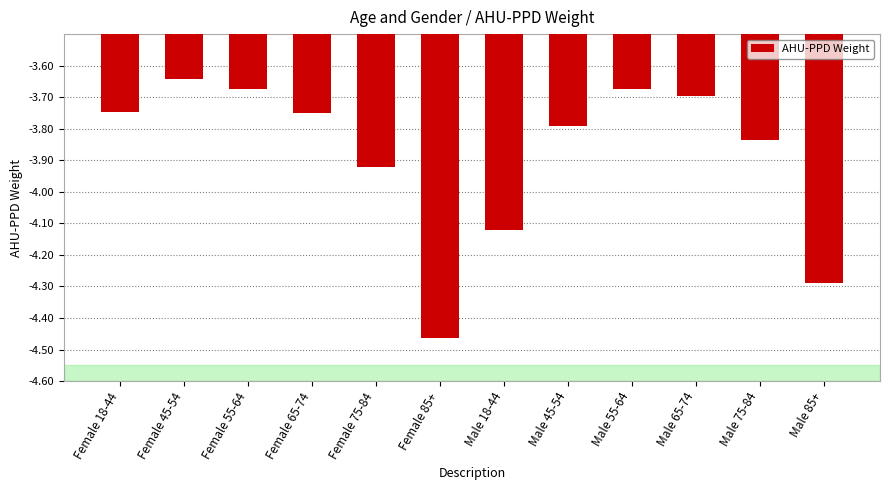

What position from the right is Male 75-84?

2